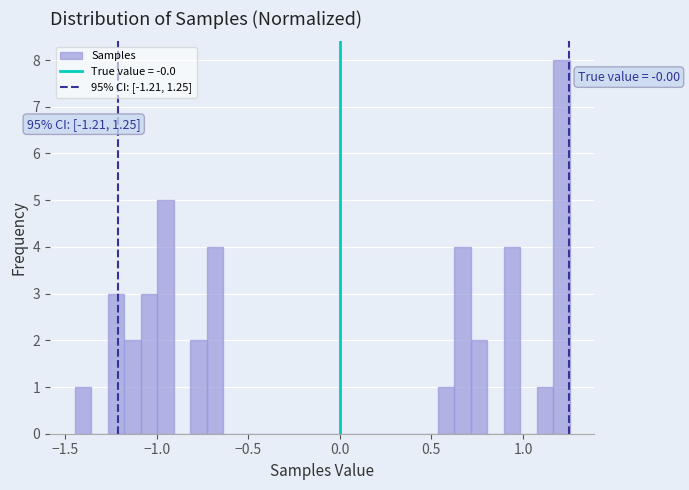

Around what value on the x-axis is the tallest bar? Give the approximate position of its centre, as read against the axis.

1.20